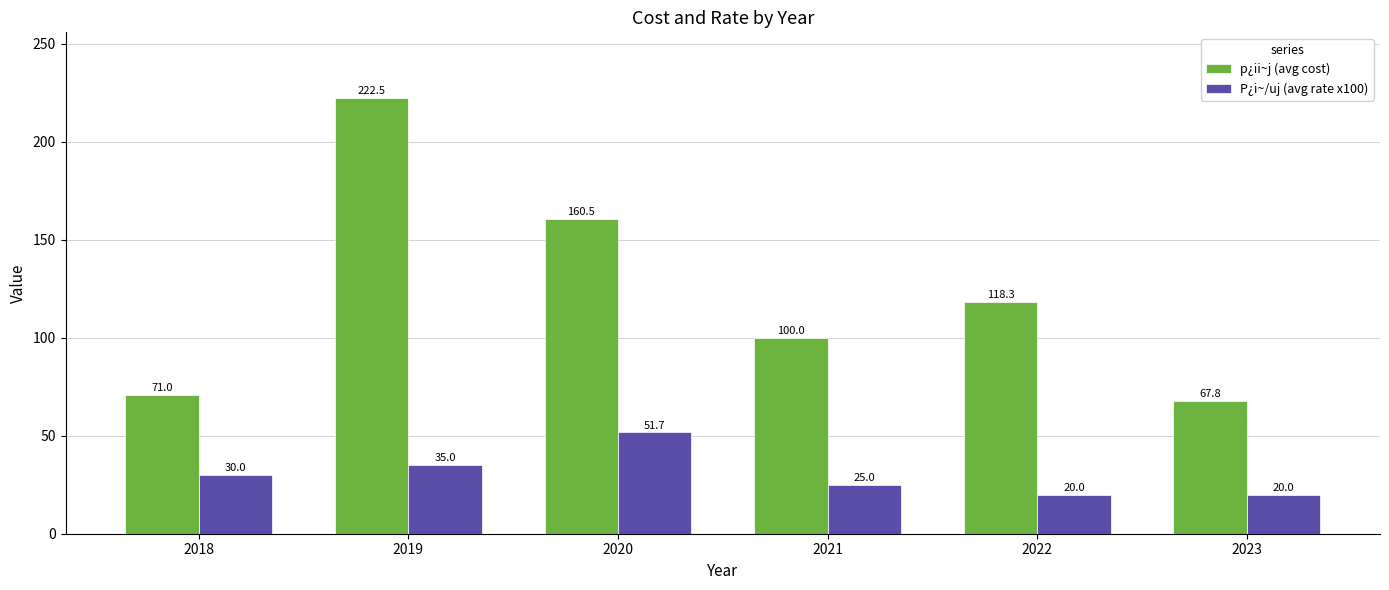

What is the minimum value for P¿i~/uj (avg rate x100)?

20.0